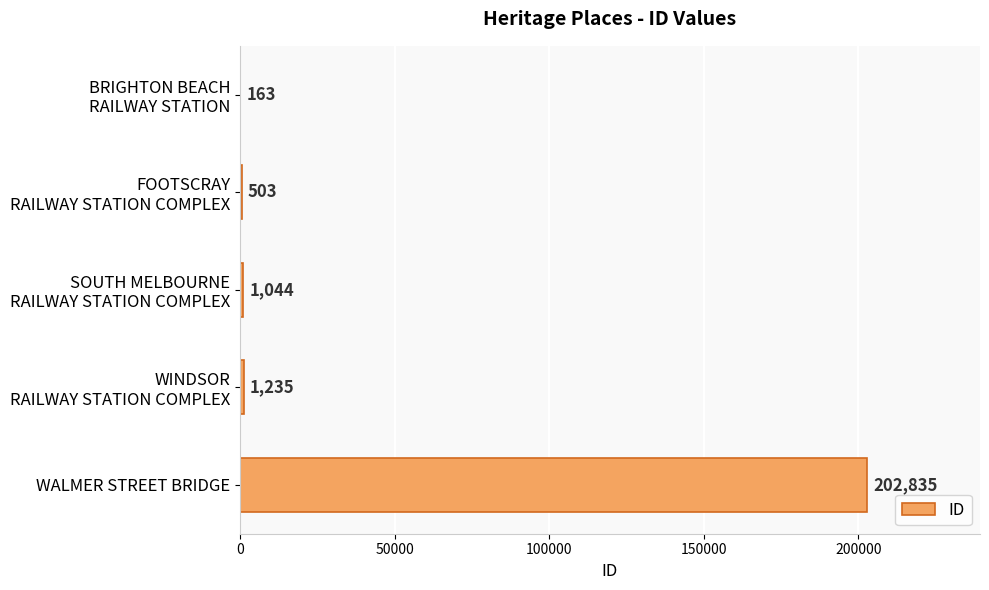

What is the greatest value displayed?

202835